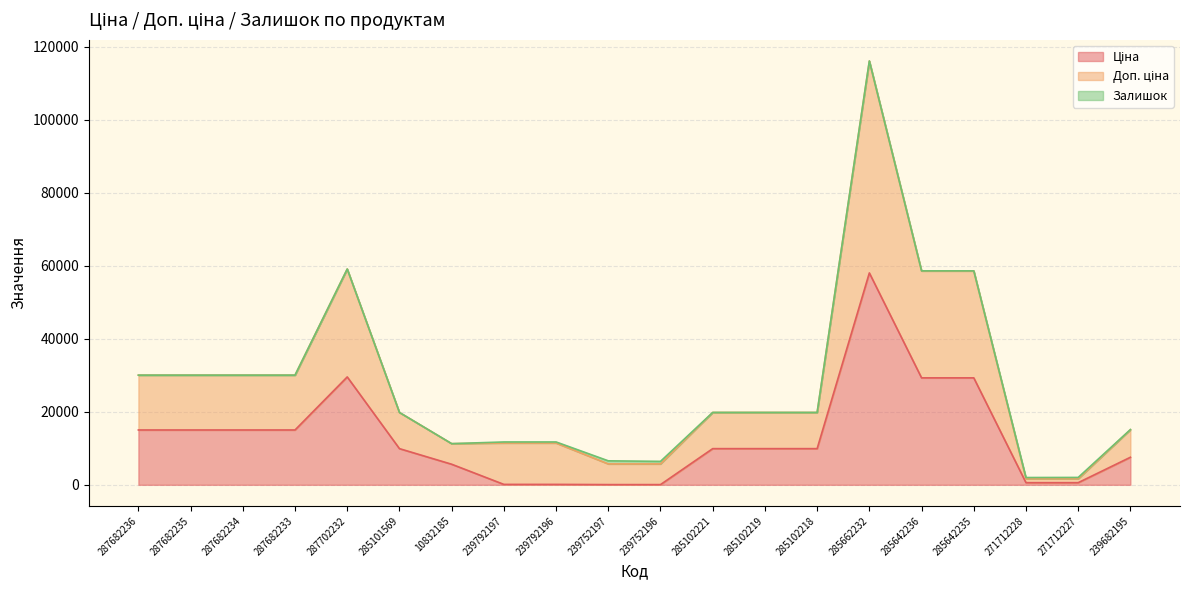

At which label is Ціна closest to 29046?

285642236